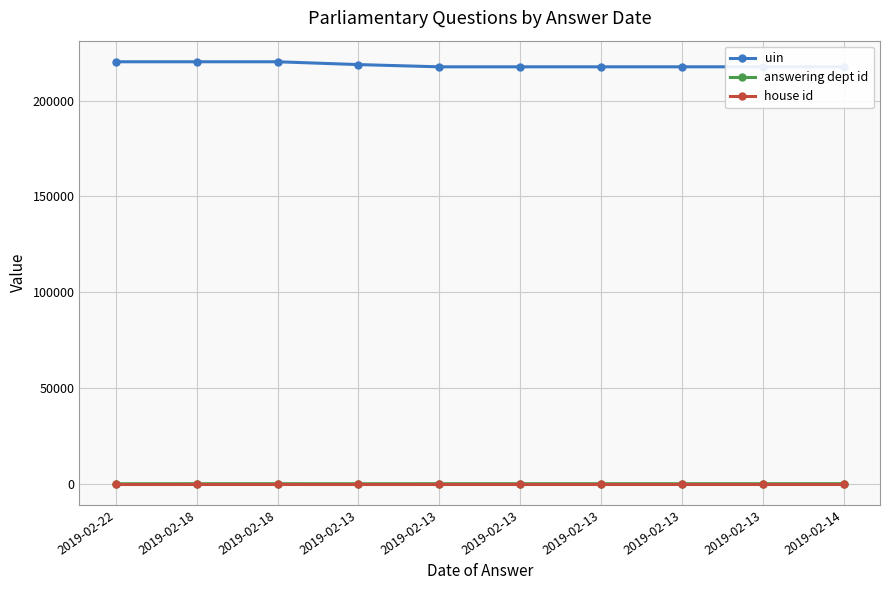

Which series has the largest range (max minus min)?

uin